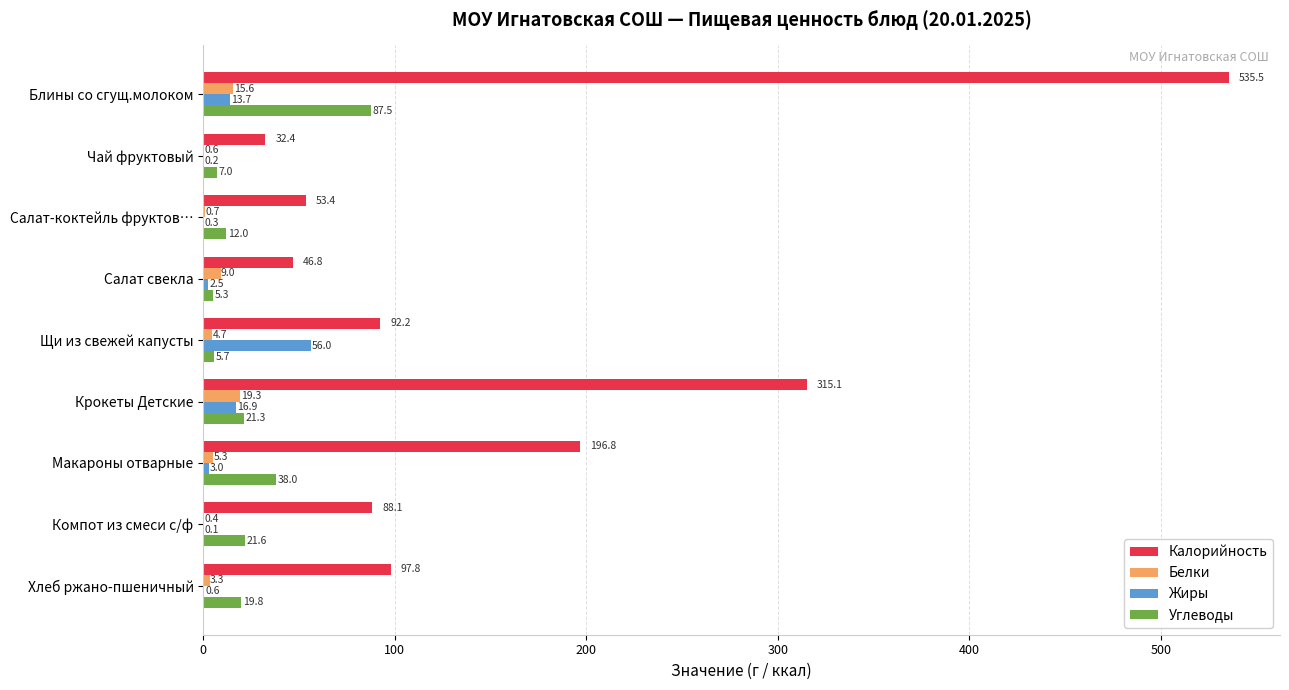

What is the sum of all Белки values?

58.9